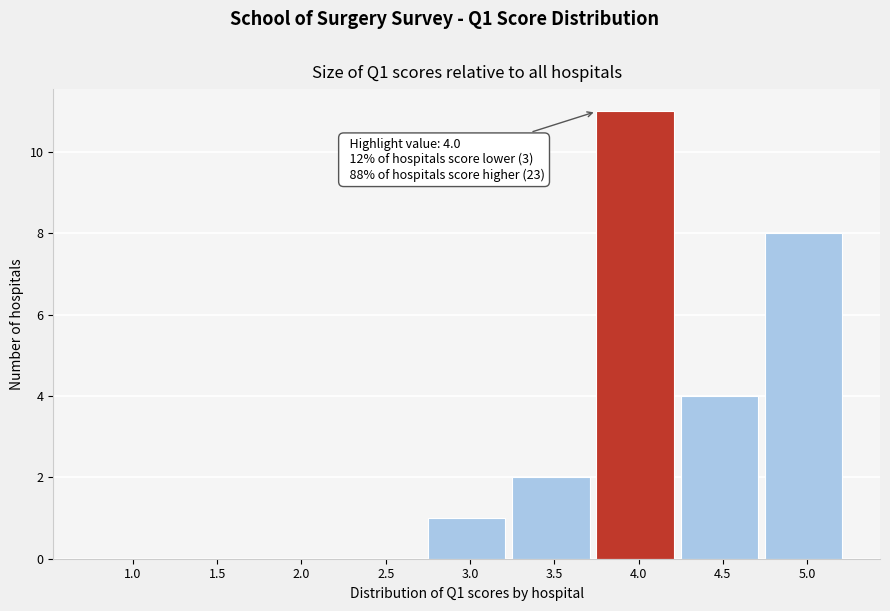

Reading right to left, transcribe all the data shown in this chart.

5.0=8	4.5=4	4.0=11	3.5=2	3.0=1	2.5=0	2.0=0	1.5=0	1.0=0